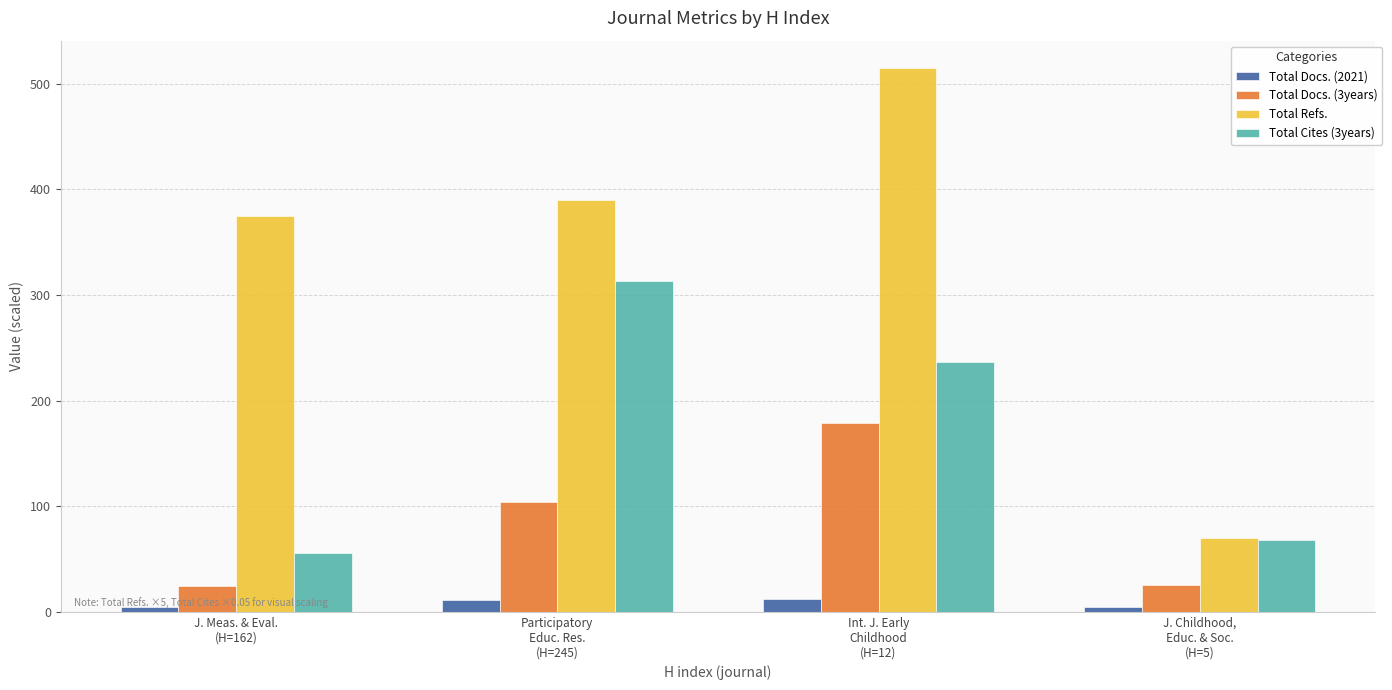

Count the number of categories in the chart.

4